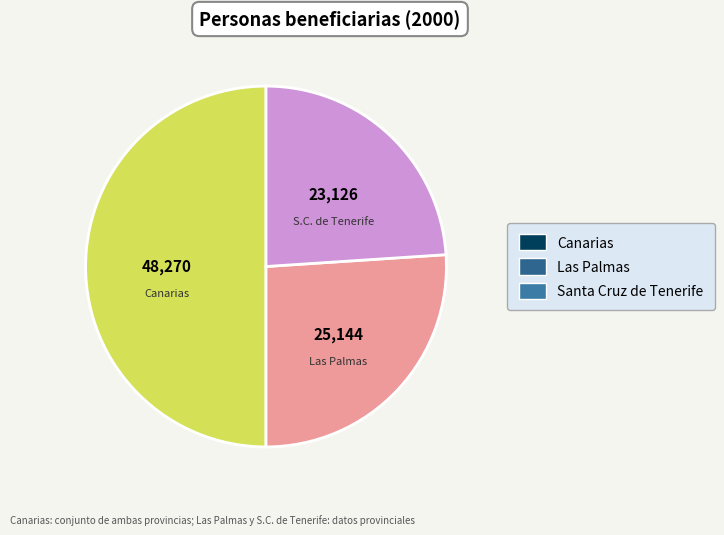

Rank the categories by value from lowest to highest.

S.C. de Tenerife, Las Palmas, Canarias